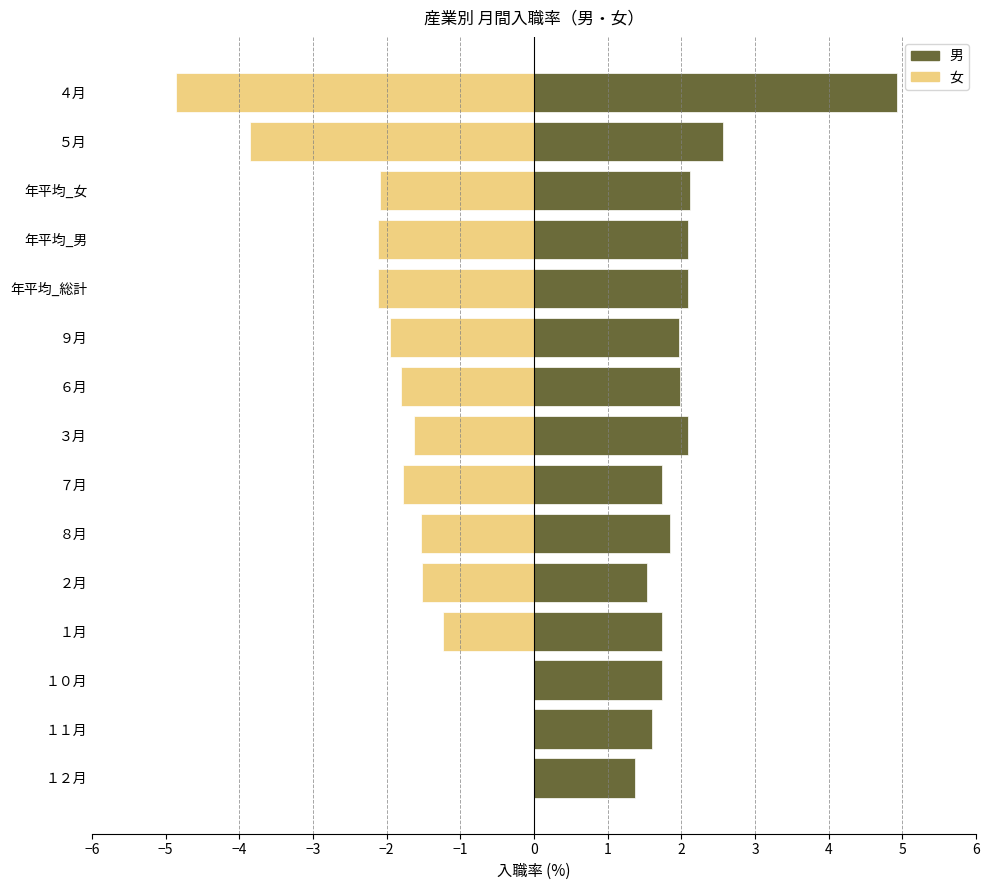

Which series has the largest total across all categories?

男 (入職率)